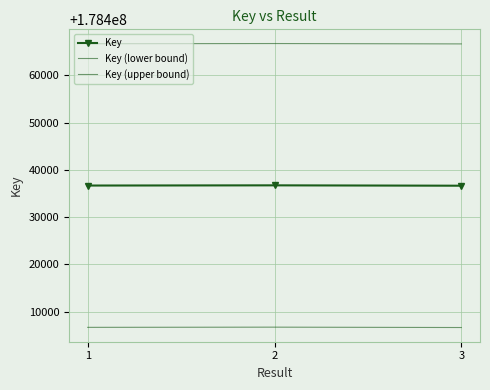

At which label does Key reach its minimum?

3